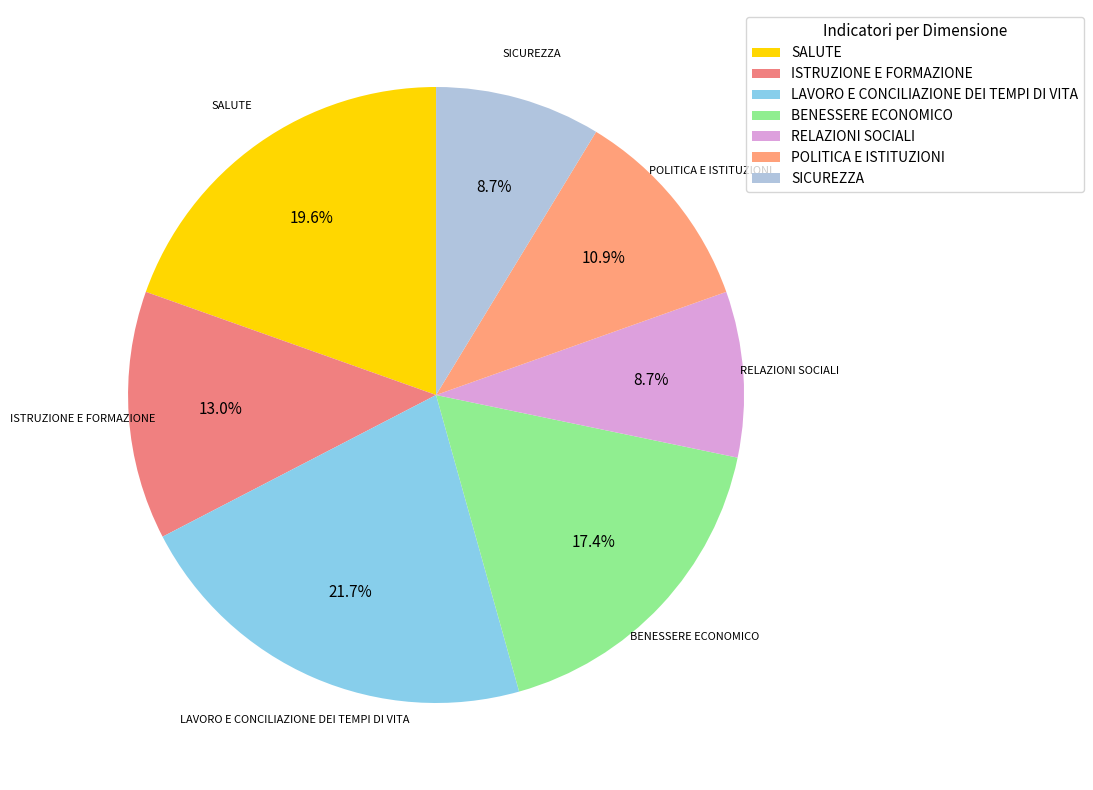

To the nearest percent, what portion does SICUREZZA represent?

9%